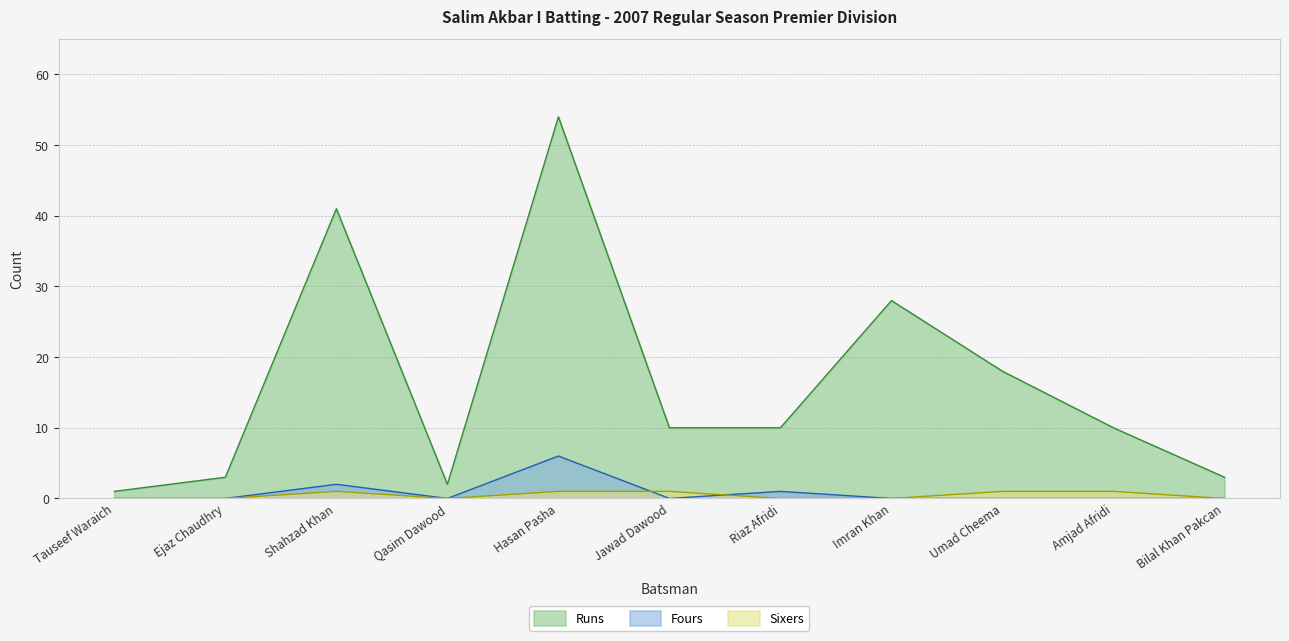

What is the label of the 4th point from the left?

Qasim Dawood